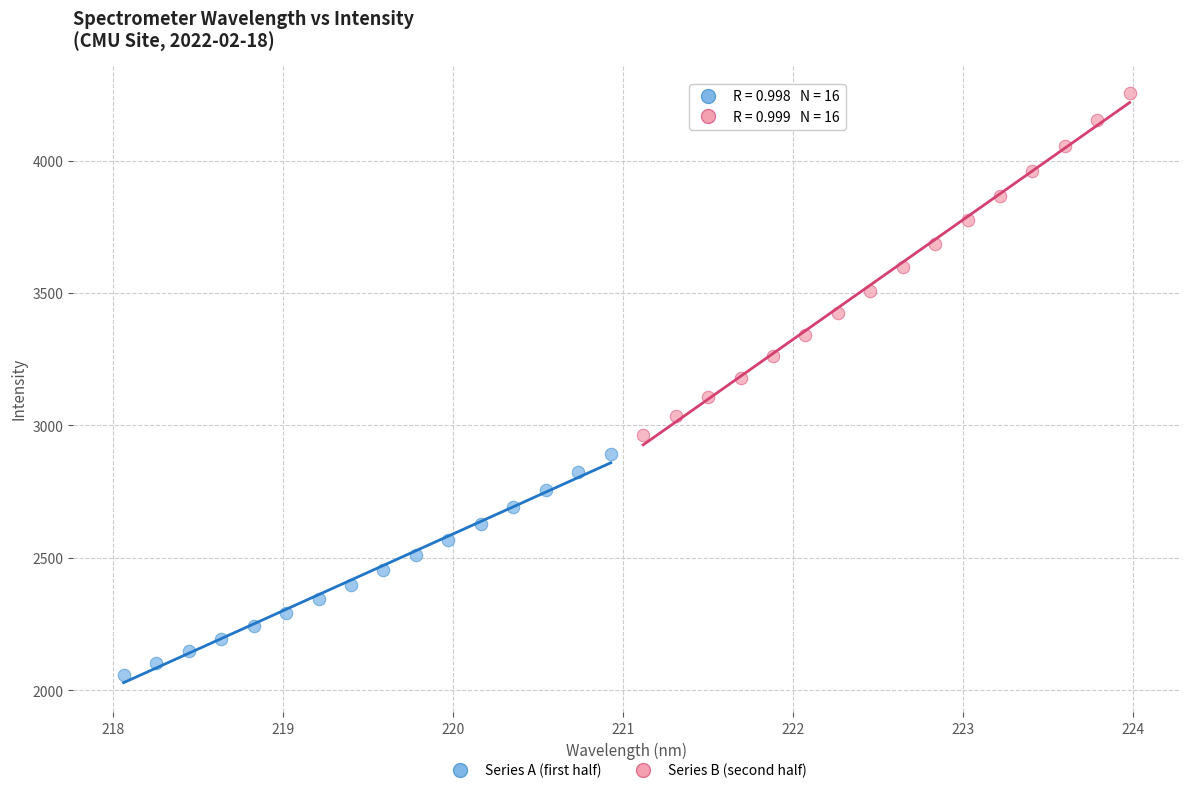

Which series has the widest spread of Y values?

Series B (second half)